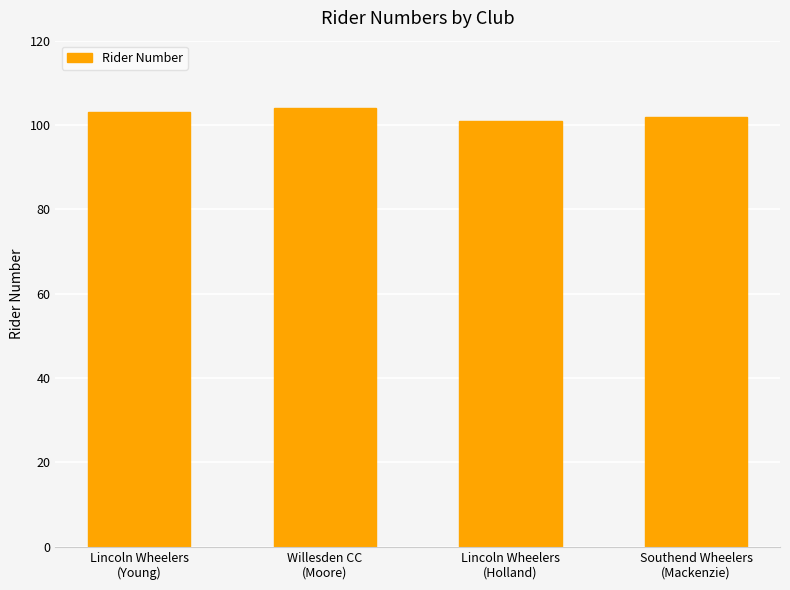

Which has a higher value, Lincoln Wheelers
(Young) or Lincoln Wheelers
(Holland)?

Lincoln Wheelers
(Young)